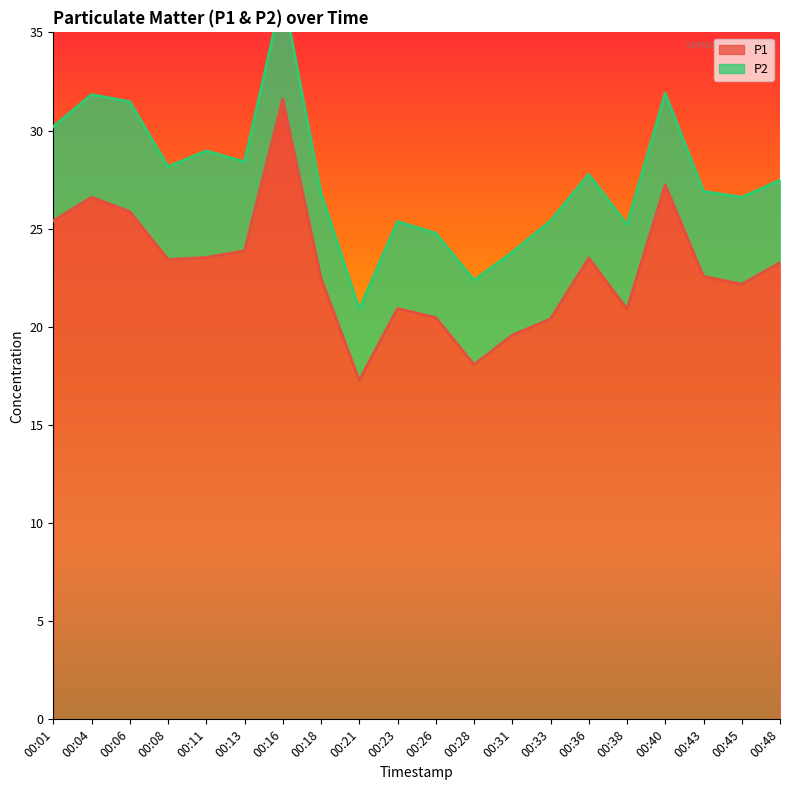

What is the minimum value shown in the chart?

17.3